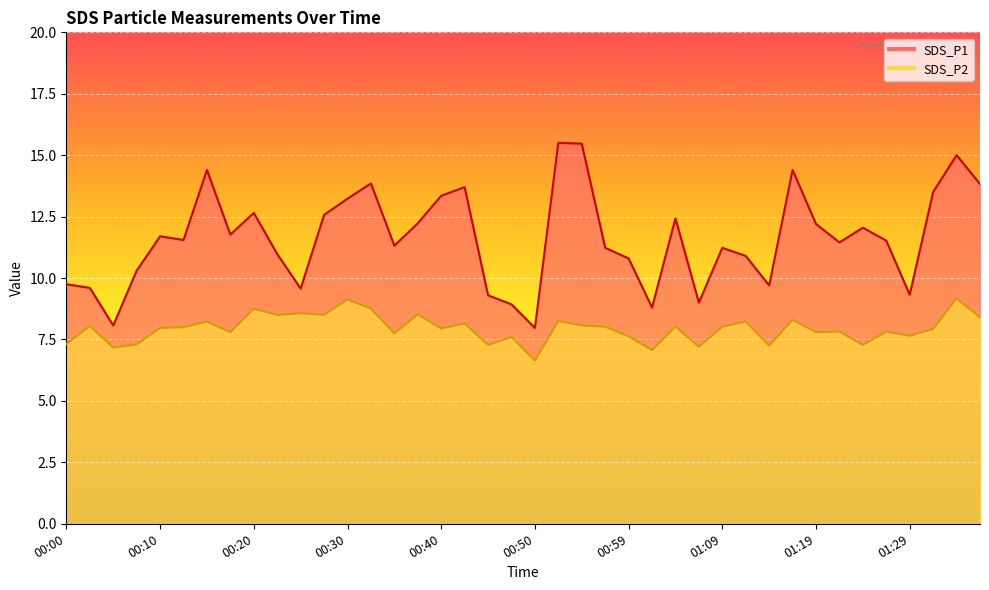

True or false: SDS_P2 and SDS_P1 cross at least once.

False